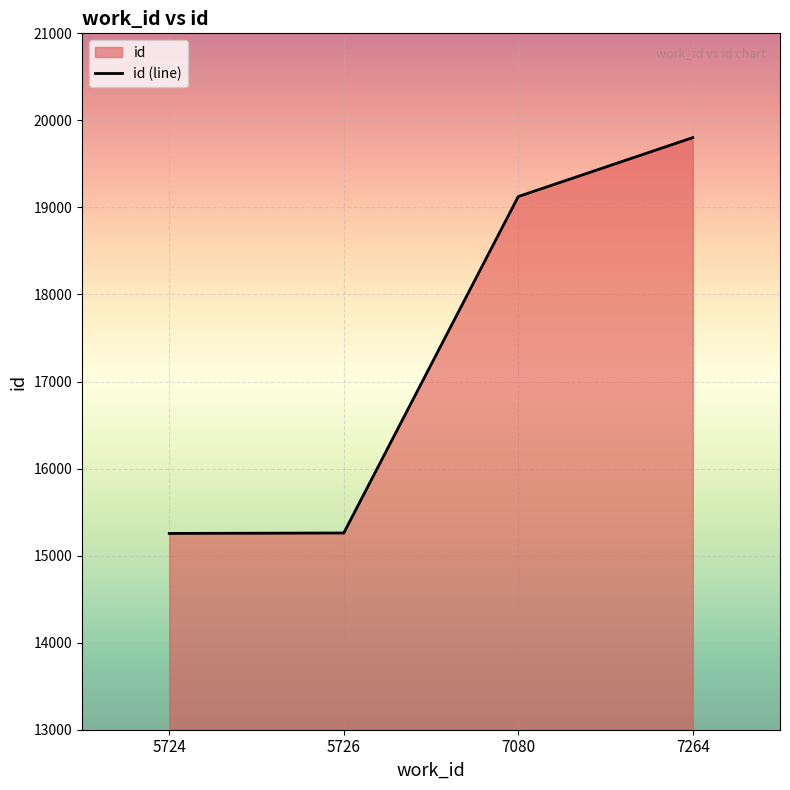

How many data points are above 19125?

1